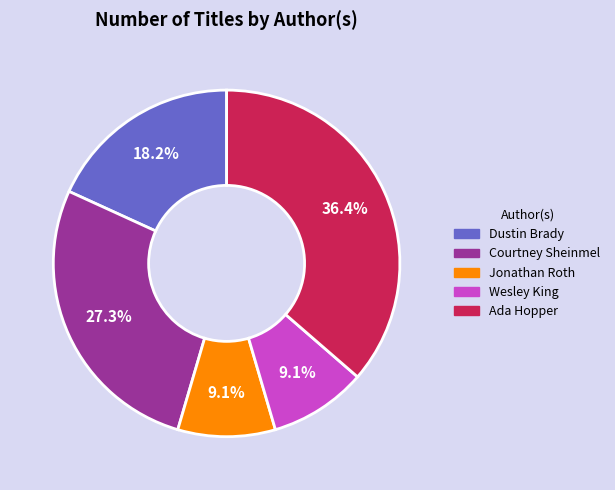

Which slice is the largest?

Ada Hopper